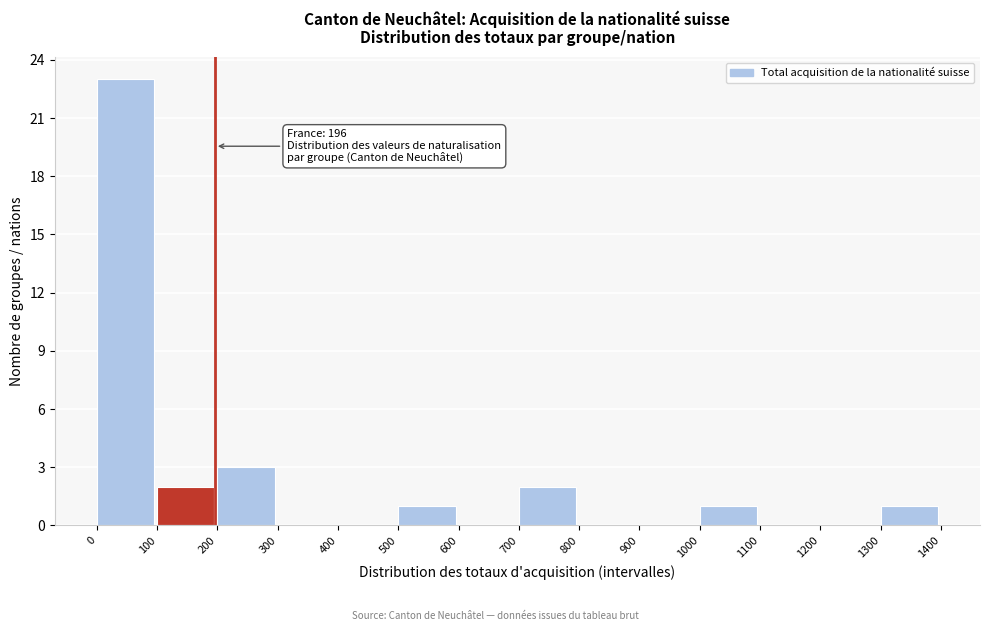

Over which range of the x-axis is the bar tallest?

0 to 100